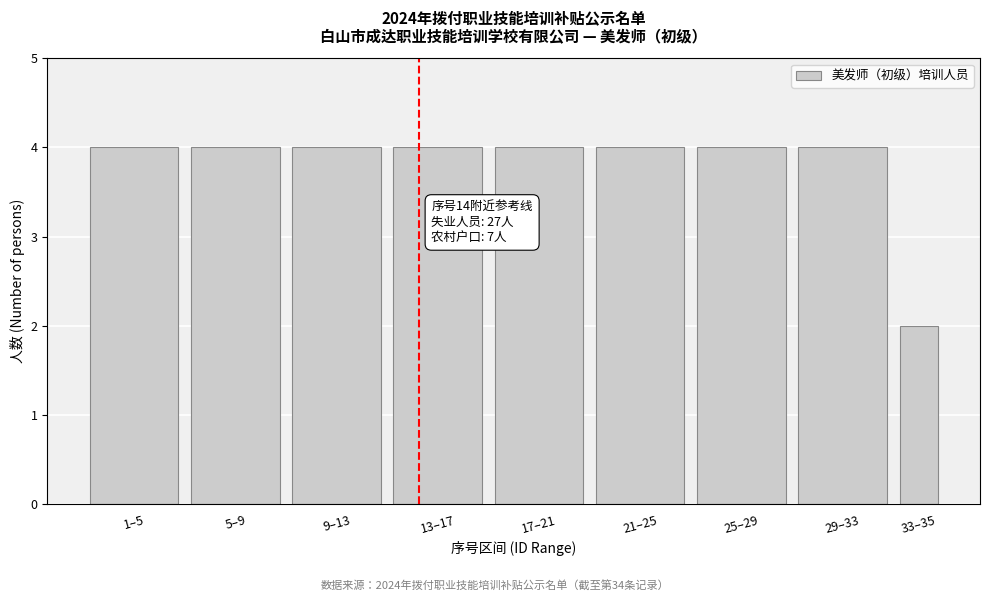

Reading right to left, transcribe all the data shown in this chart.

2	4	4	4	4	4	4	4	4